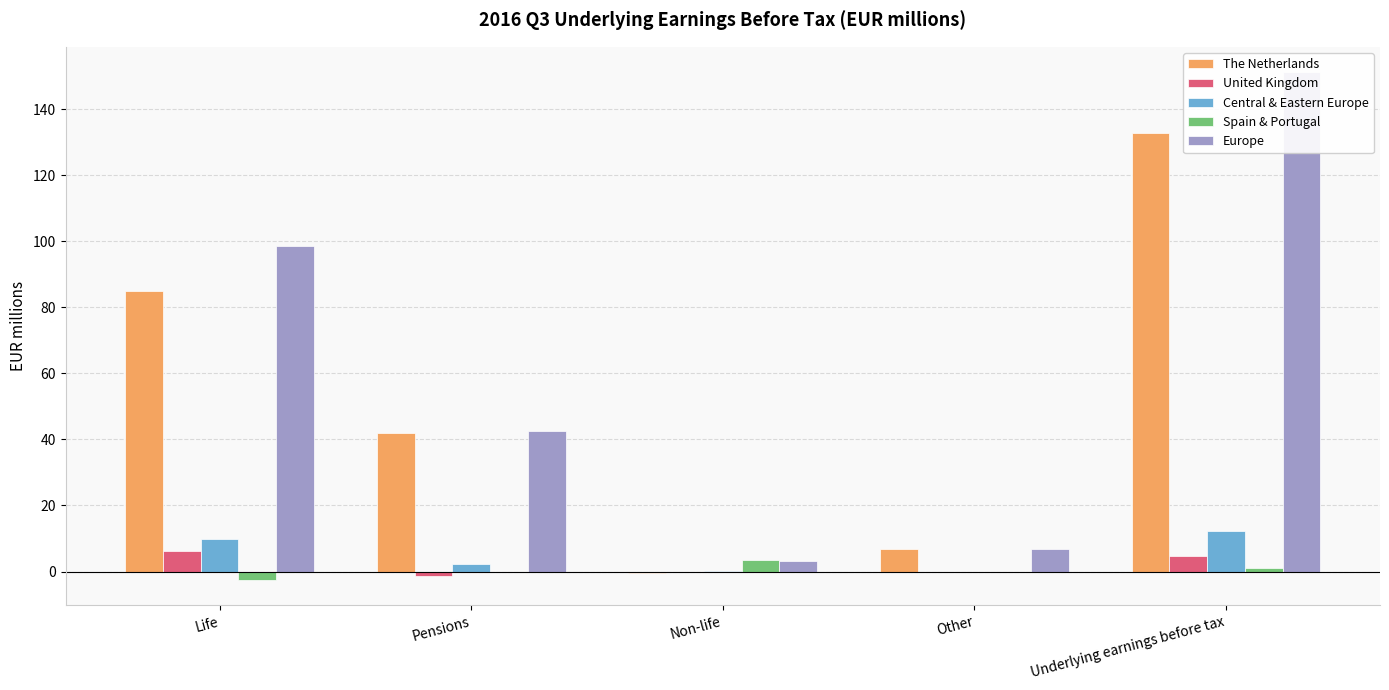

Which category has the highest value across all series?

Underlying earnings before tax